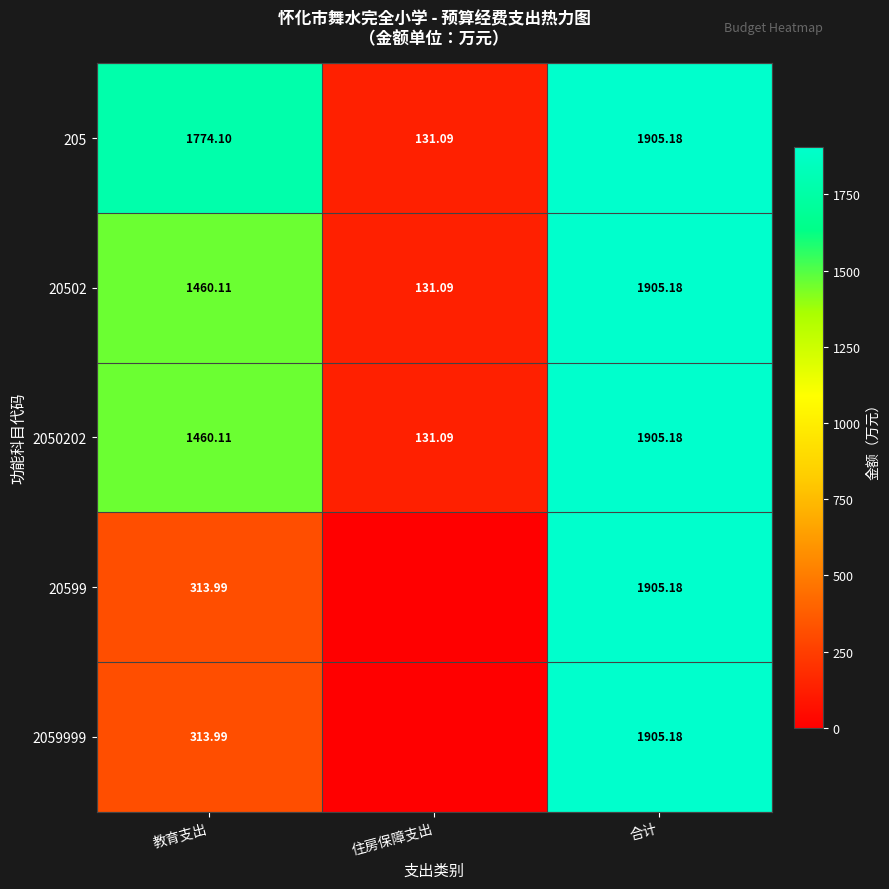

True or false: 2050202 has a value of 131.1 at 住房保障支出.

True